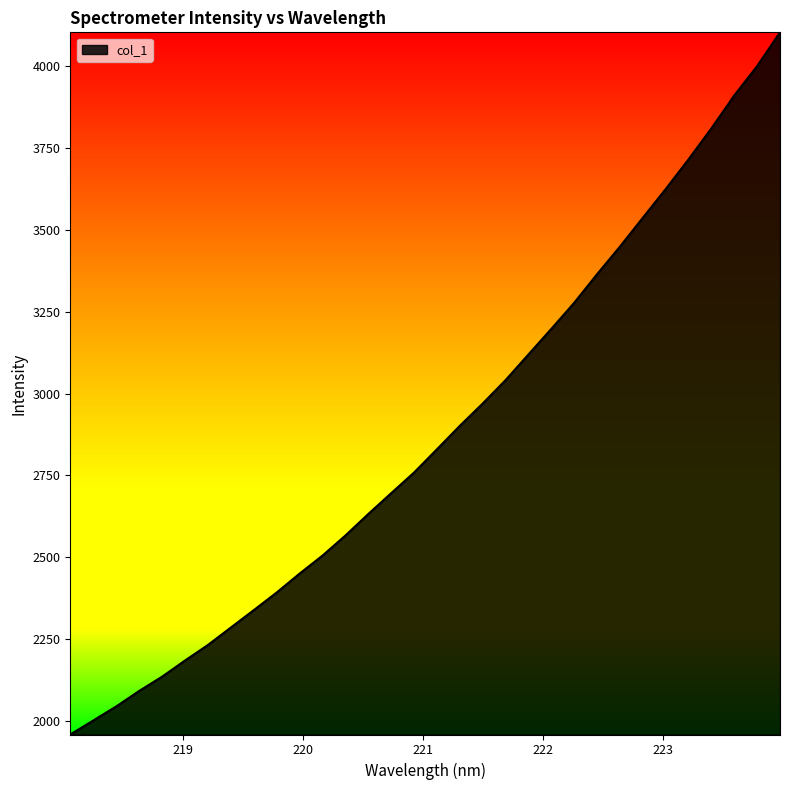

What is the difference between the maximum and minimum values?

2145.5